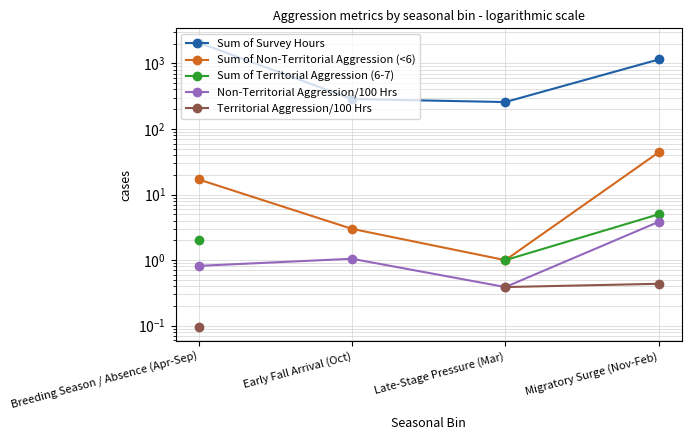

True or false: Territorial Aggression/100 Hrs has more than 2 points higher than both neighbors.

False